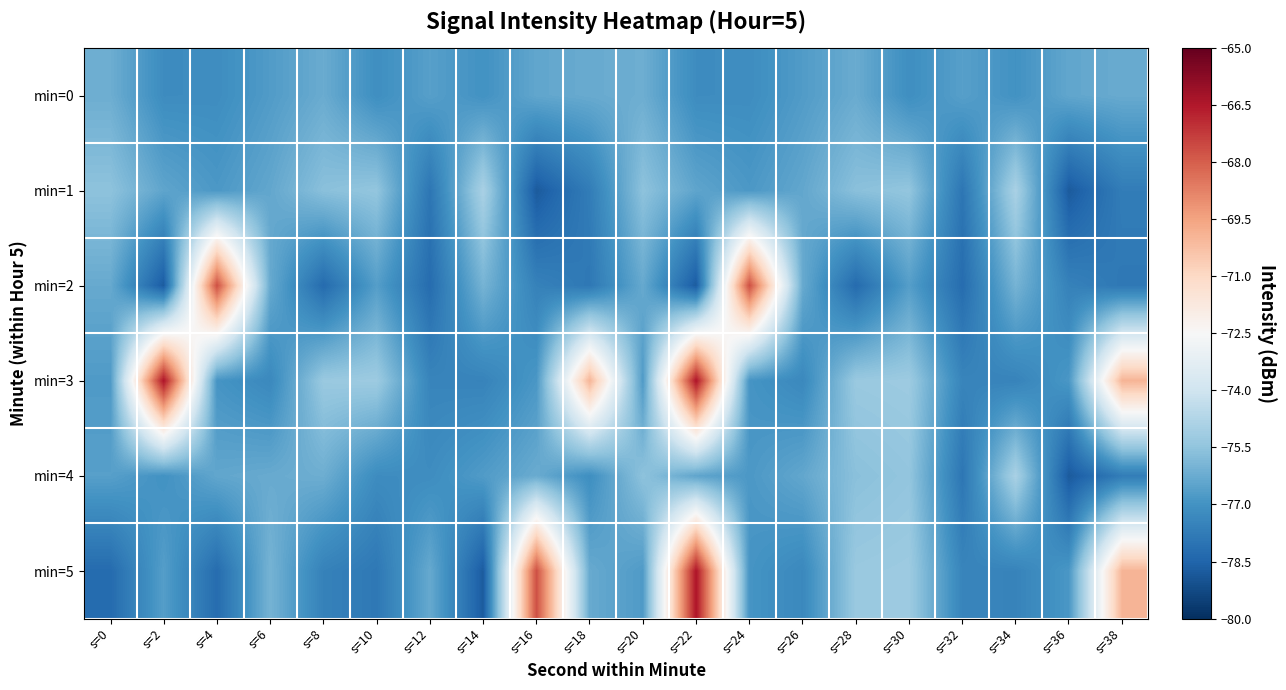

Reading left to right, transcribe all the data shown in this chart.

min=0: s=0=-76.2	s=2=-77.2	s=4=-77.2	s=6=-76.7	s=8=-76.2	s=10=-77.1	s=12=-76.6	s=14=-77.0	s=16=-76.4	s=18=-76.3	s=20=-76.2	s=22=-77.2	s=24=-77.2	s=26=-76.7	s=28=-76.2	s=30=-77.1	s=32=-76.6	s=34=-77.0	s=36=-76.4	s=38=-76.3
min=1: s=0=-75.6	s=2=-76.4	s=4=-76.8	s=6=-76.4	s=8=-75.6	s=10=-75.4	s=12=-77.9	s=14=-74.9	s=16=-78.8	s=18=-77.7	s=20=-75.6	s=22=-76.4	s=24=-76.8	s=26=-76.4	s=28=-75.6	s=30=-75.4	s=32=-77.9	s=34=-74.9	s=36=-78.8	s=38=-77.7
min=2: s=0=-76.3	s=2=-78.7	s=4=-67.7	s=6=-76.3	s=8=-78.3	s=10=-76.6	s=12=-78.2	s=14=-76.0	s=16=-77.5	s=18=-77.9	s=20=-76.3	s=22=-78.7	s=24=-67.7	s=26=-76.3	s=28=-78.3	s=30=-76.6	s=32=-78.2	s=34=-76.0	s=36=-77.5	s=38=-77.9
min=3: s=0=-76.7	s=2=-66.4	s=4=-76.9	s=6=-77.3	s=8=-75.3	s=10=-75.2	s=12=-77.4	s=14=-77.5	s=16=-76.8	s=18=-69.9	s=20=-76.7	s=22=-66.4	s=24=-76.9	s=26=-77.3	s=28=-75.3	s=30=-75.2	s=32=-77.4	s=34=-77.5	s=36=-76.8	s=38=-69.9
min=4: s=0=-76.6	s=2=-77.0	s=4=-76.4	s=6=-76.3	s=8=-76.2	s=10=-77.2	s=12=-77.2	s=14=-76.7	s=16=-76.2	s=18=-77.1	s=20=-75.6	s=22=-76.4	s=24=-76.8	s=26=-76.4	s=28=-75.6	s=30=-75.4	s=32=-77.9	s=34=-74.9	s=36=-78.8	s=38=-77.7
min=5: s=0=-78.3	s=2=-76.6	s=4=-78.2	s=6=-76.0	s=8=-77.5	s=10=-77.9	s=12=-76.3	s=14=-78.7	s=16=-67.7	s=18=-76.3	s=20=-76.7	s=22=-66.4	s=24=-76.9	s=26=-77.3	s=28=-75.3	s=30=-75.2	s=32=-77.4	s=34=-77.5	s=36=-76.8	s=38=-69.9